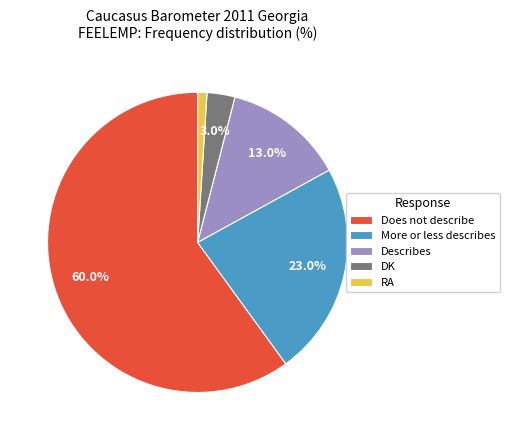

Which has a higher value, More or less describes or DK?

More or less describes